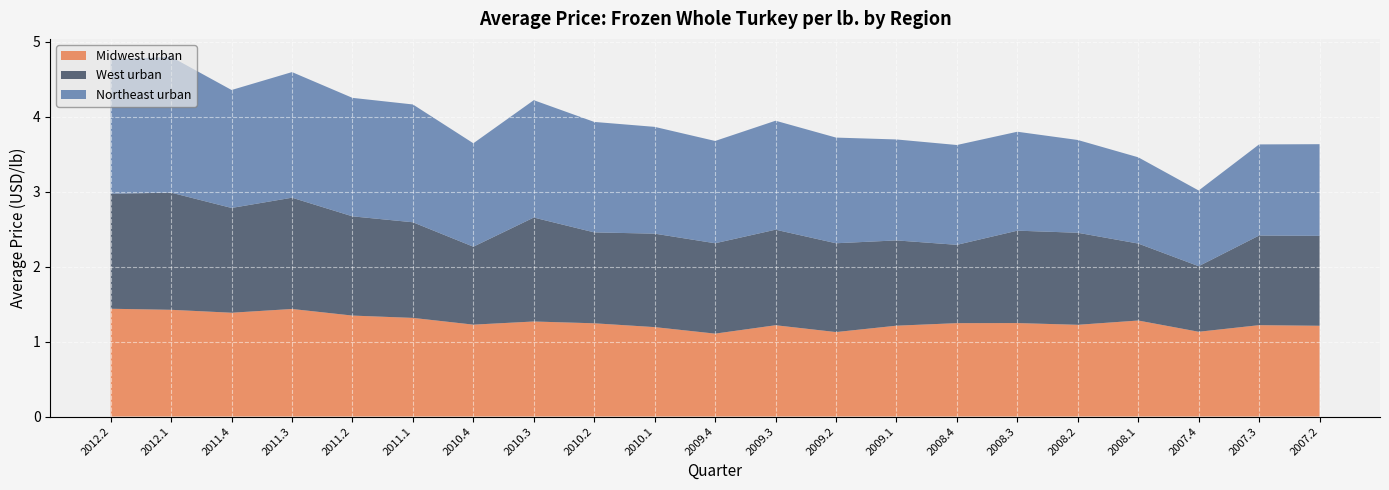

Reading left to right, extract all data points from this chart.

Midwest urban: 1.4	1.4	1.4	1.4	1.3	1.3	1.2	1.3	1.2	1.2	1.1	1.2	1.1	1.2	1.2	1.2	1.2	1.3	1.1	1.2	1.2
West urban: 1.5	1.6	1.4	1.5	1.3	1.3	1.0	1.4	1.2	1.2	1.2	1.3	1.2	1.1	1.0	1.2	1.2	1.0	0.9	1.2	1.2
Northeast urban: 1.8	1.8	1.6	1.7	1.6	1.6	1.4	1.6	1.5	1.4	1.4	1.5	1.4	1.3	1.3	1.3	1.2	1.2	1.0	1.2	1.2